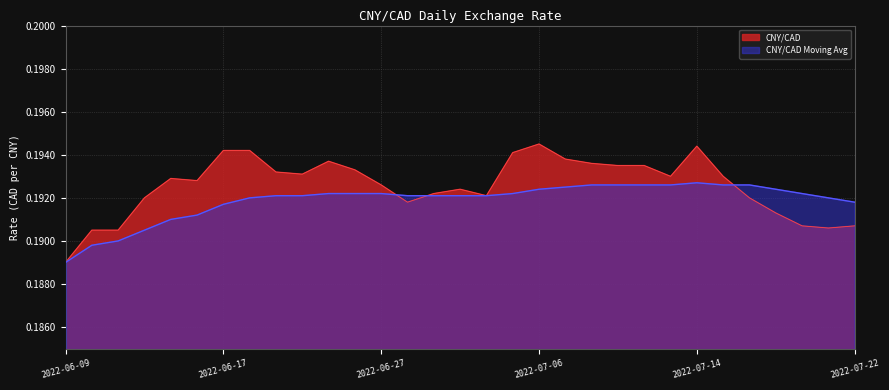

At which label does CNY/CAD reach its minimum?

2022-06-09